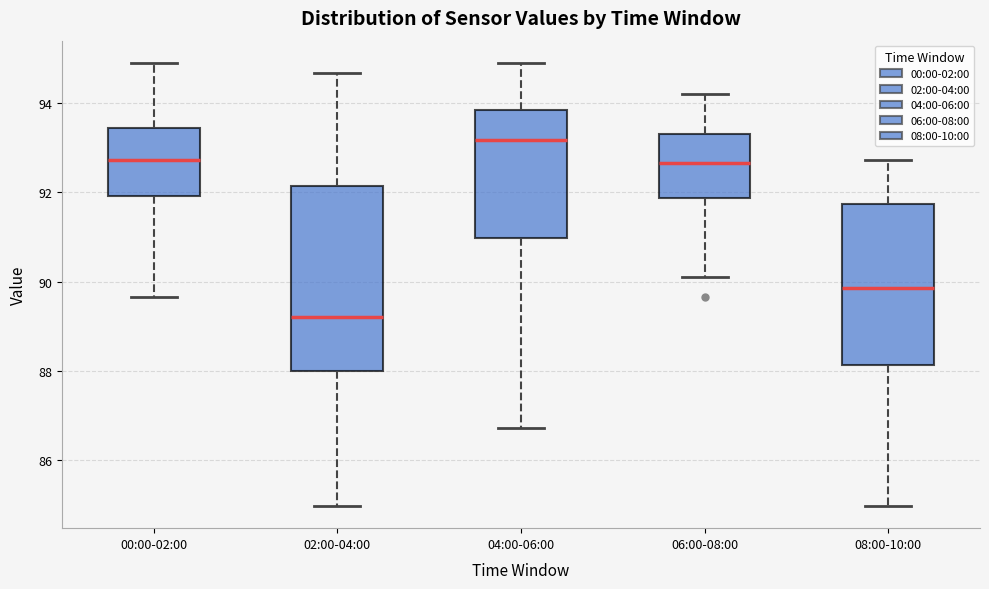

Which box's median line is the lowest?

02:00-04:00